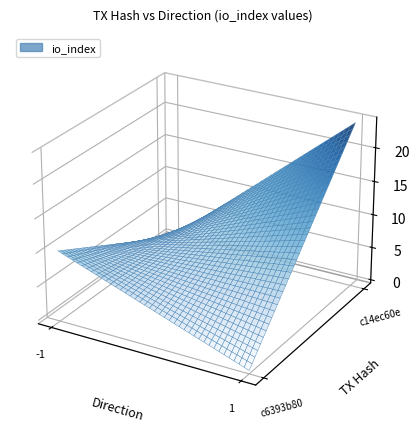

What is the difference between the c14ec60e values at direction and io_index?

23